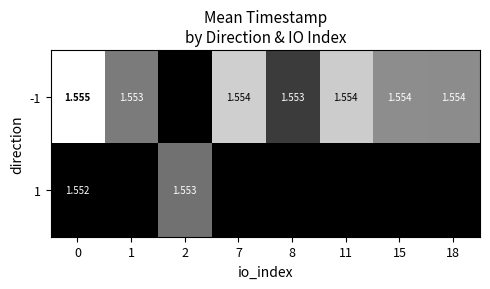

Between 7 and 18, which is larger?

7